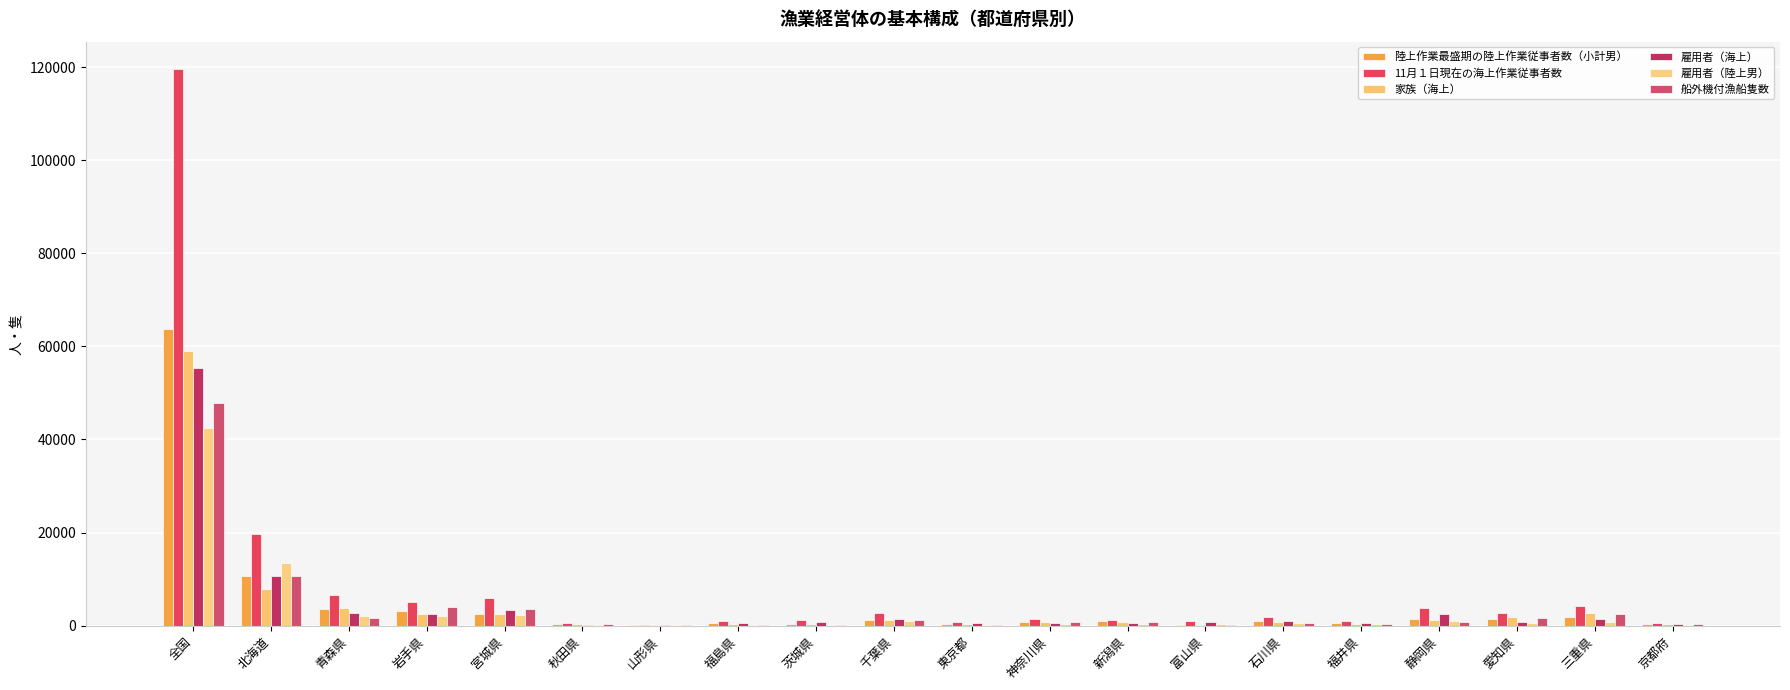

How many groups of bars are there?

20